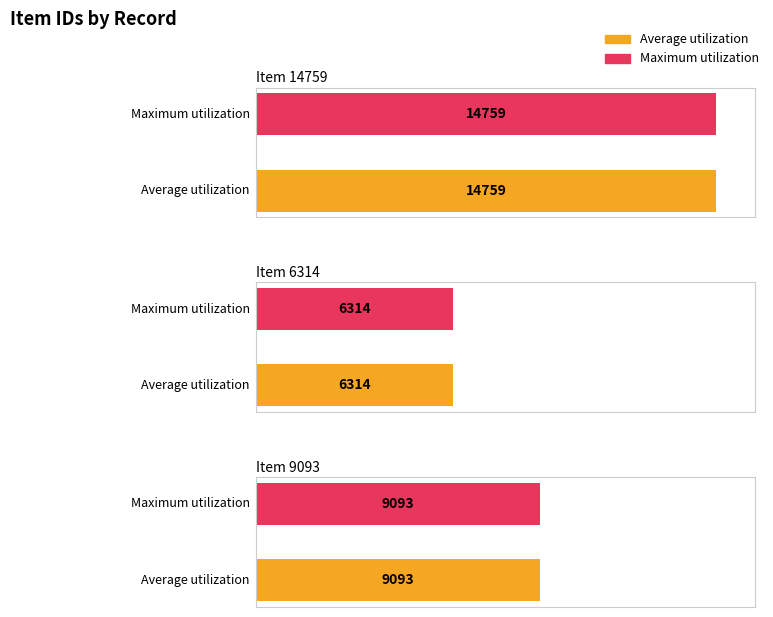

What is the label of the 3rd bar from the left?

Item 9093